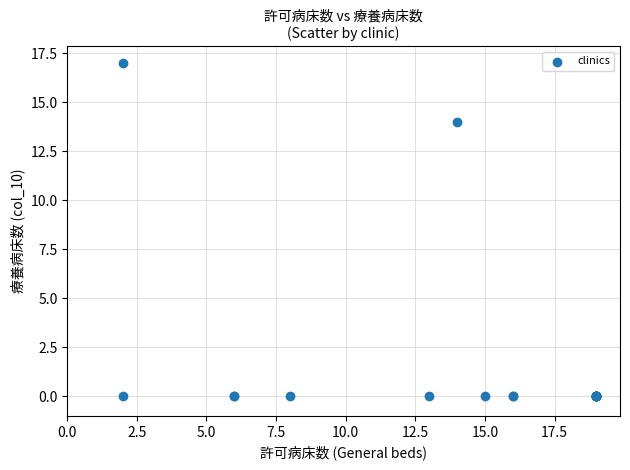

What Y value in the scatter plot is closest to 8?

14